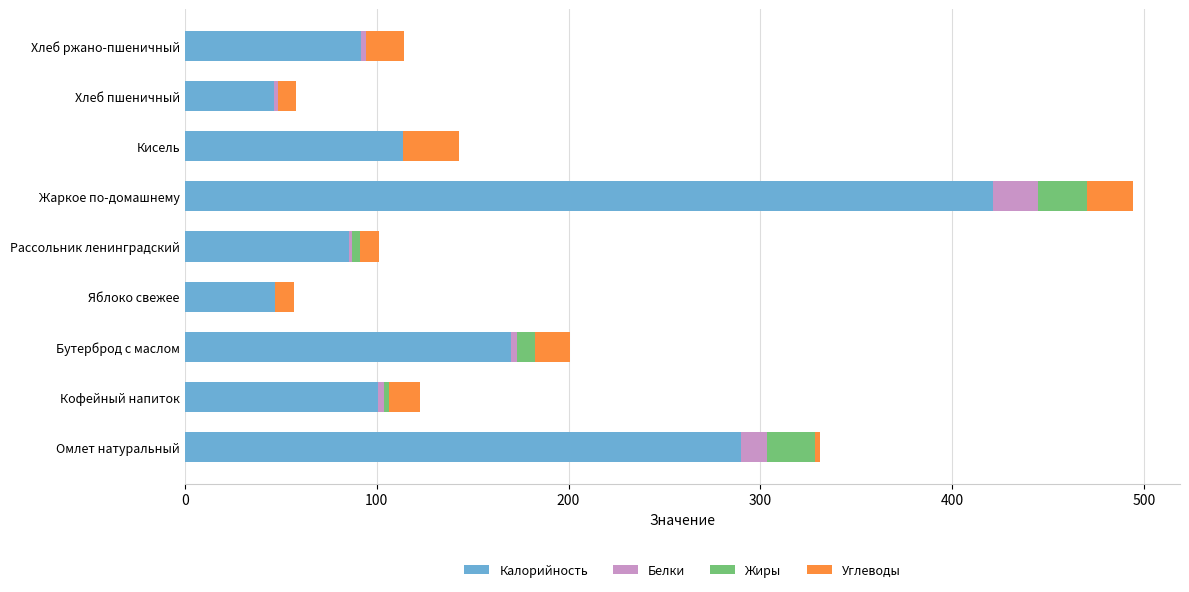

The value of Калорийность at Хлеб ржано-пшеничный is 92.0. True or false?

True